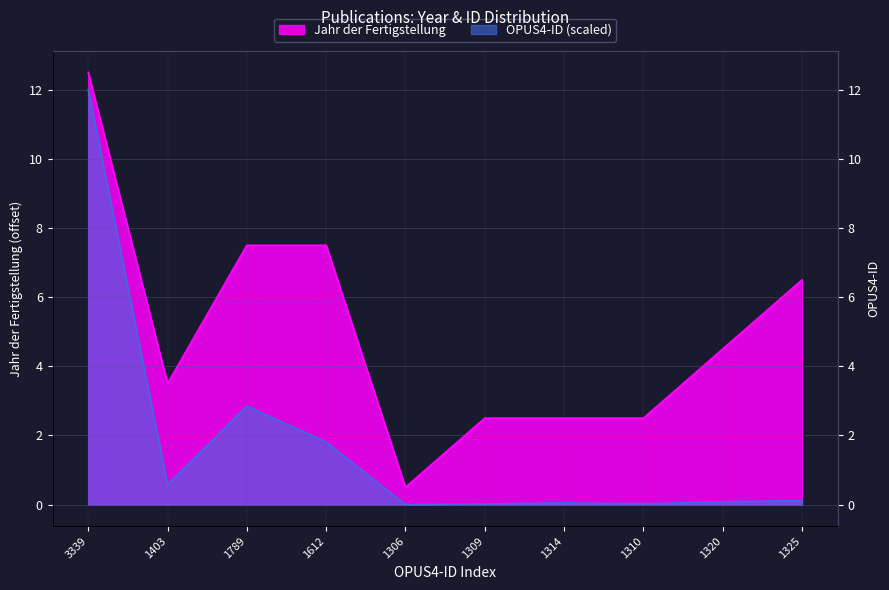

List the series in order of their peak value, highest first.

Jahr der Fertigstellung, OPUS4-ID (scaled)